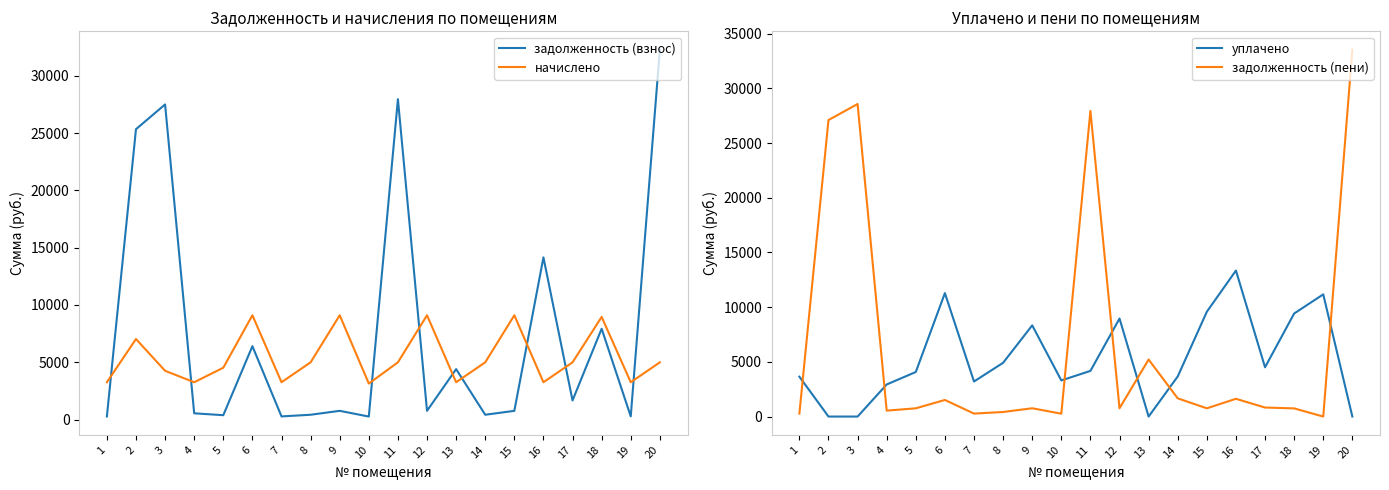

Rank the categories by задолженность (взнос) value from lowest to highest.

10, 1, 7, 19, 5, 8, 14, 4, 15, 9, 12, 17, 13, 6, 18, 16, 2, 3, 11, 20